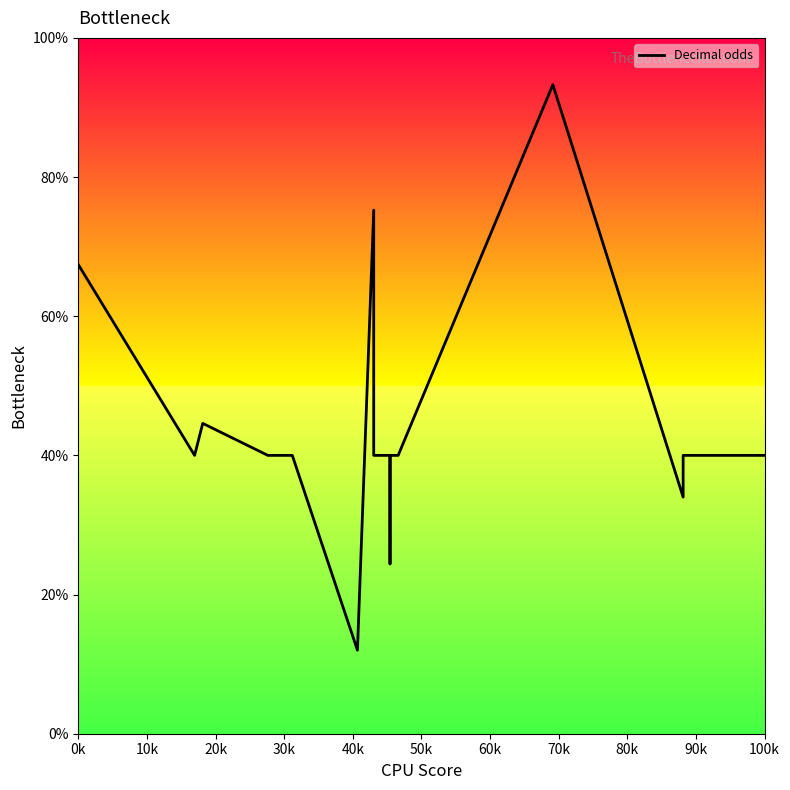

True or false: the data has more than 2 interior local peaks.

True